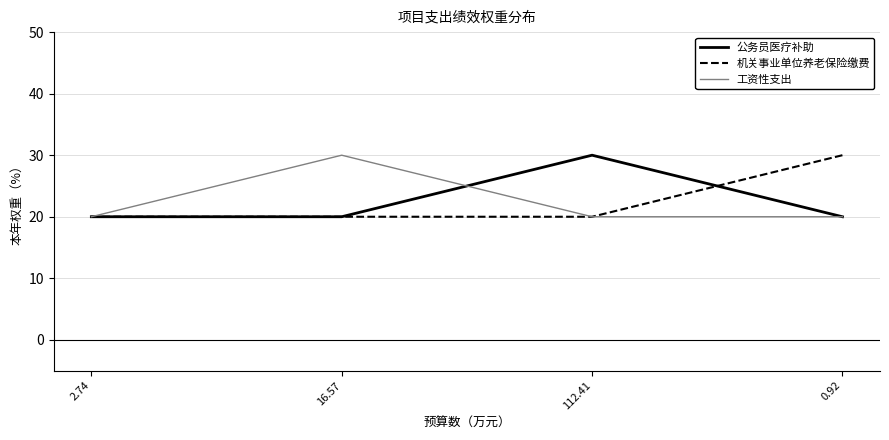

What is the spread (max minus min) of values at 16.57?

10